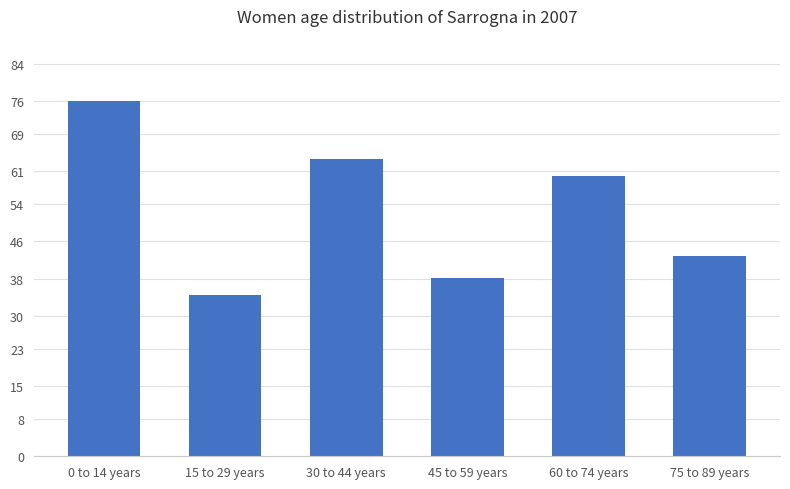

Reading right to left, extract all data points from this chart.

42.9	60.1	38.2	63.6	34.5	76.0